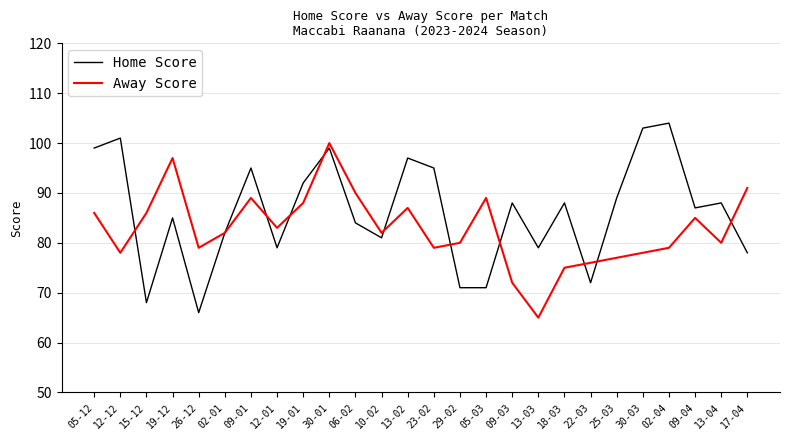

What is the total value across all series at 05-12?

185